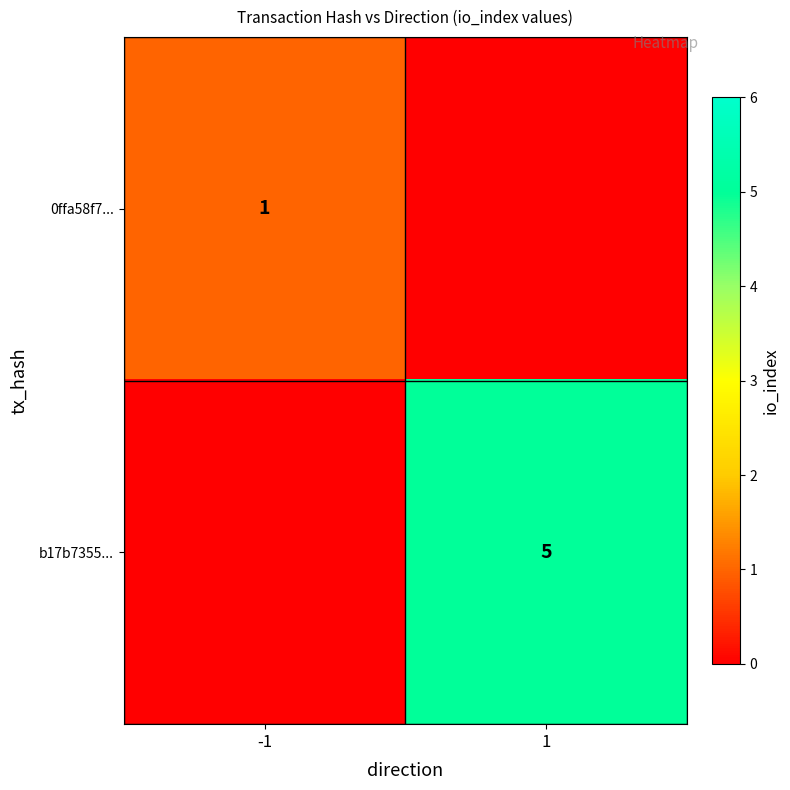

What is the difference between the highest and lowest values at 1?

5